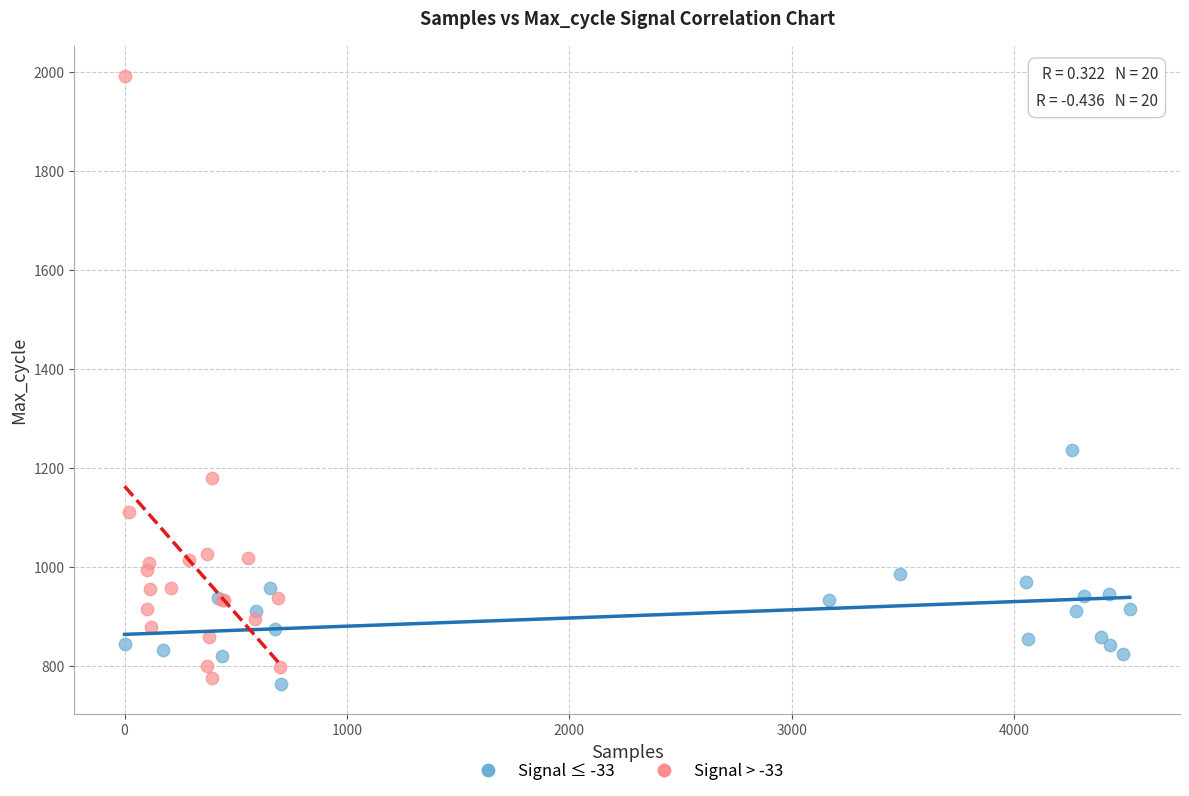

What are all the series names shown in the legend?

Signal ≤ -33, Signal > -33